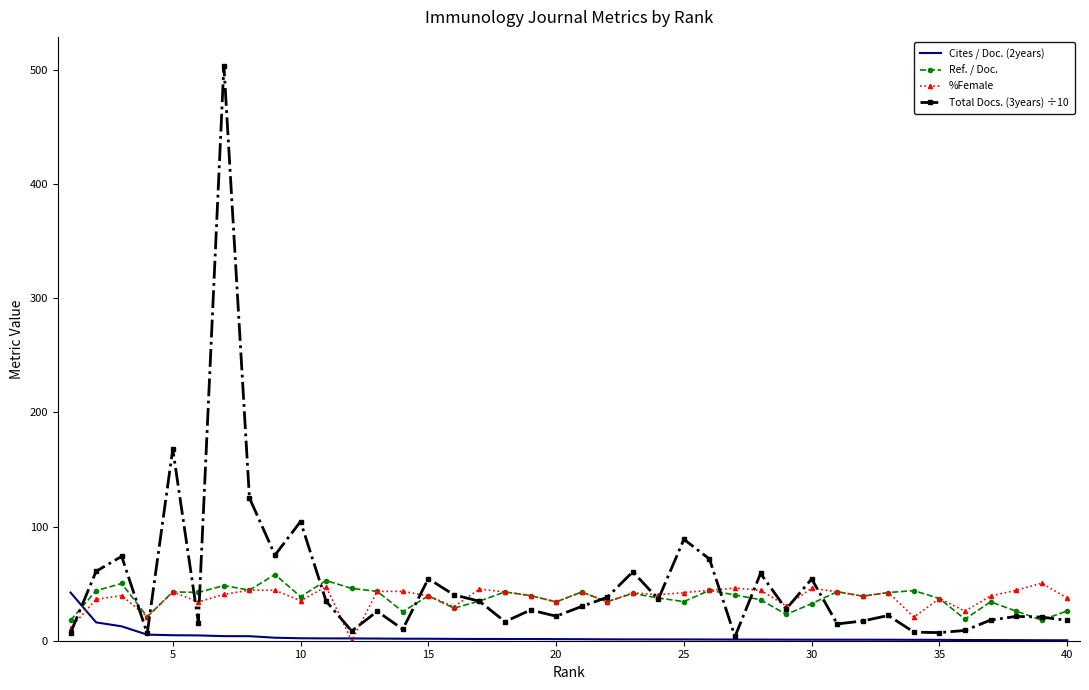

What is the maximum value for Ref. / Doc.?

58.0